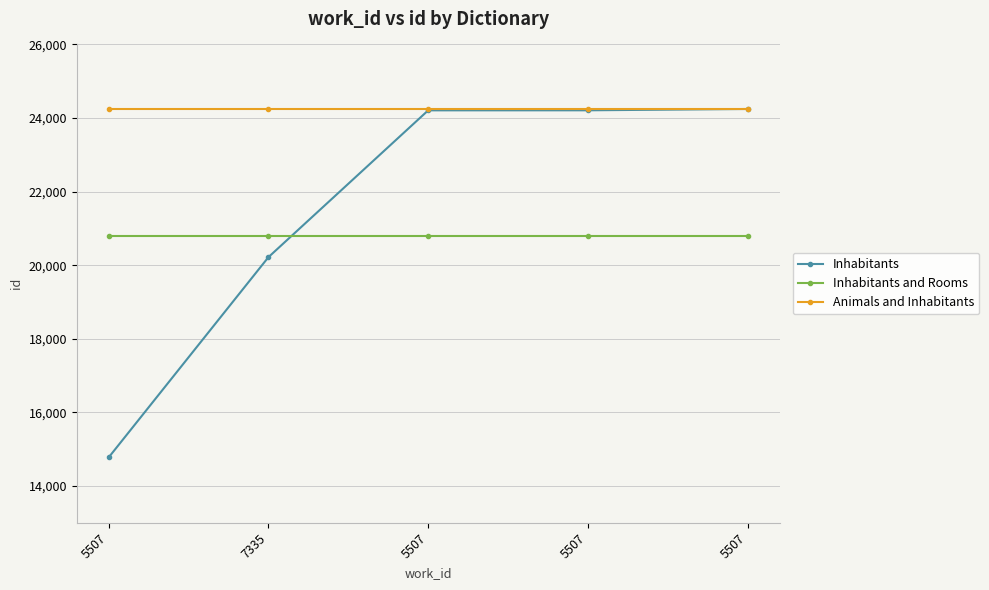

At 5507, list the series in order from smallest to largest.

Inhabitants, Inhabitants and Rooms, Animals and Inhabitants